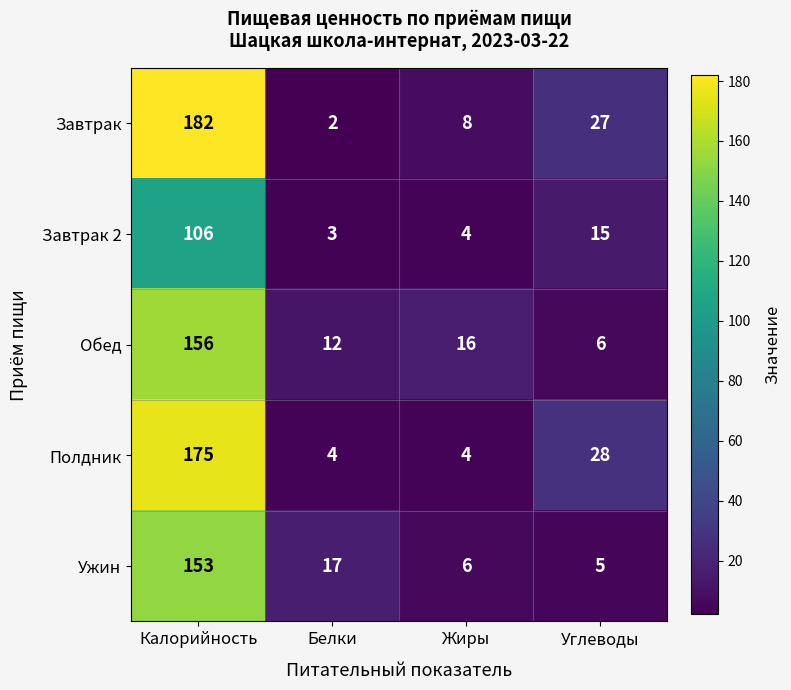

At which category is the sum across all series the highest?

Калорийность